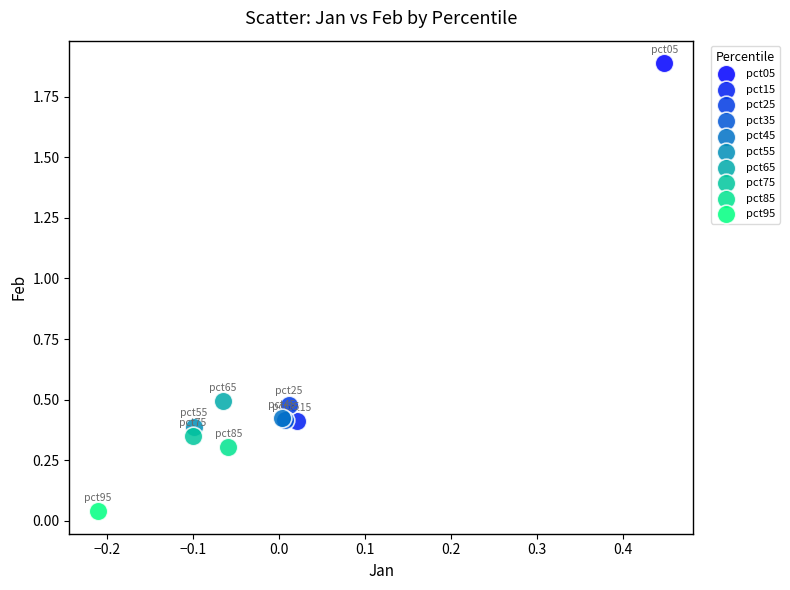

Which series contains the highest Y value?

pct05